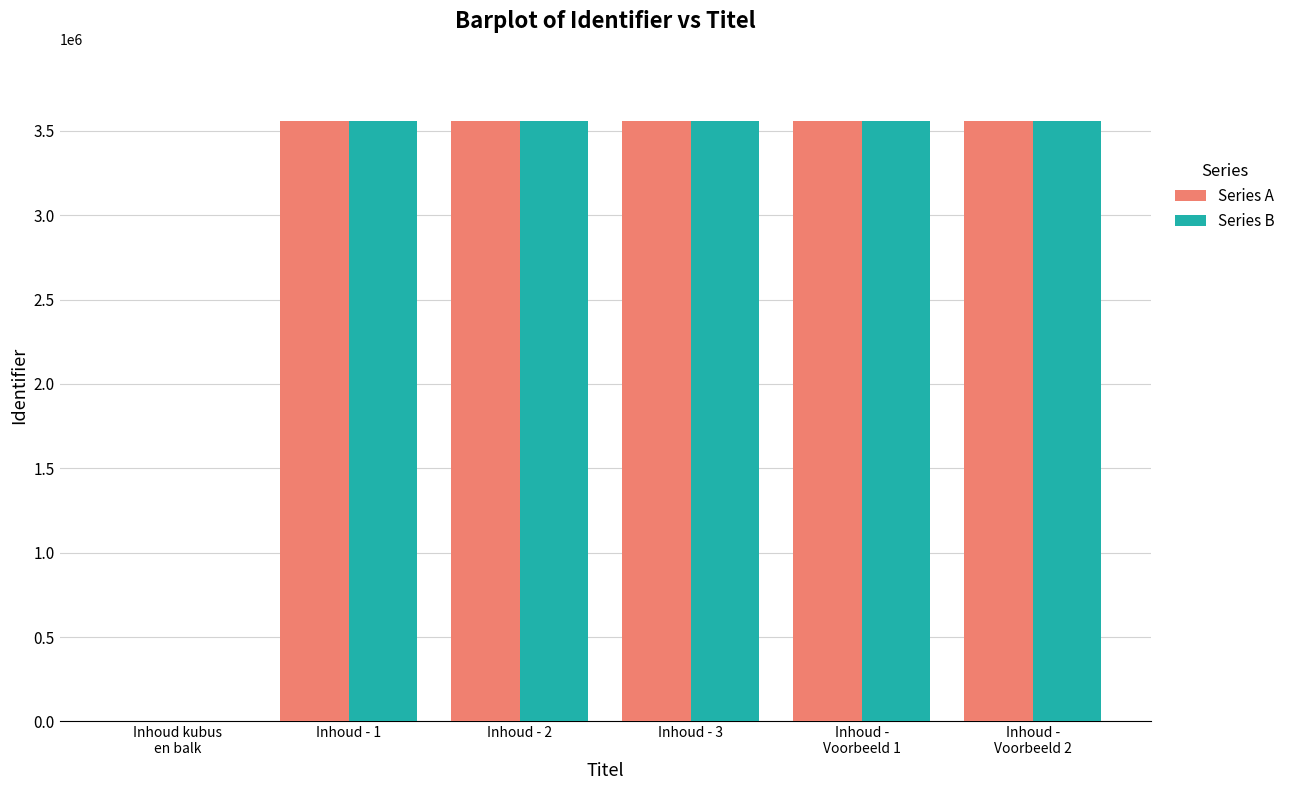

What is the maximum value for Series A?

3559285